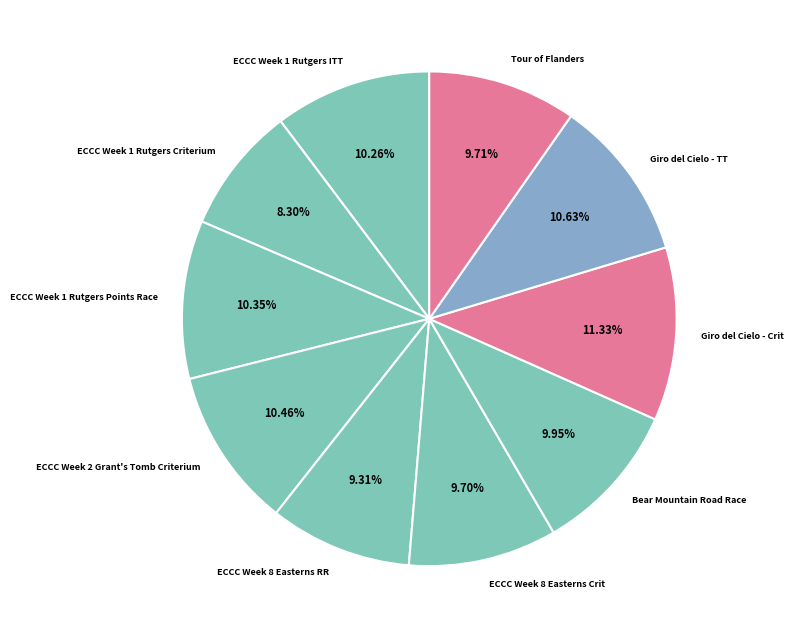

To the nearest percent, what is the combined percentage of ECCC Week 1 Rutgers Criterium and Giro del Cielo - Crit?

20%